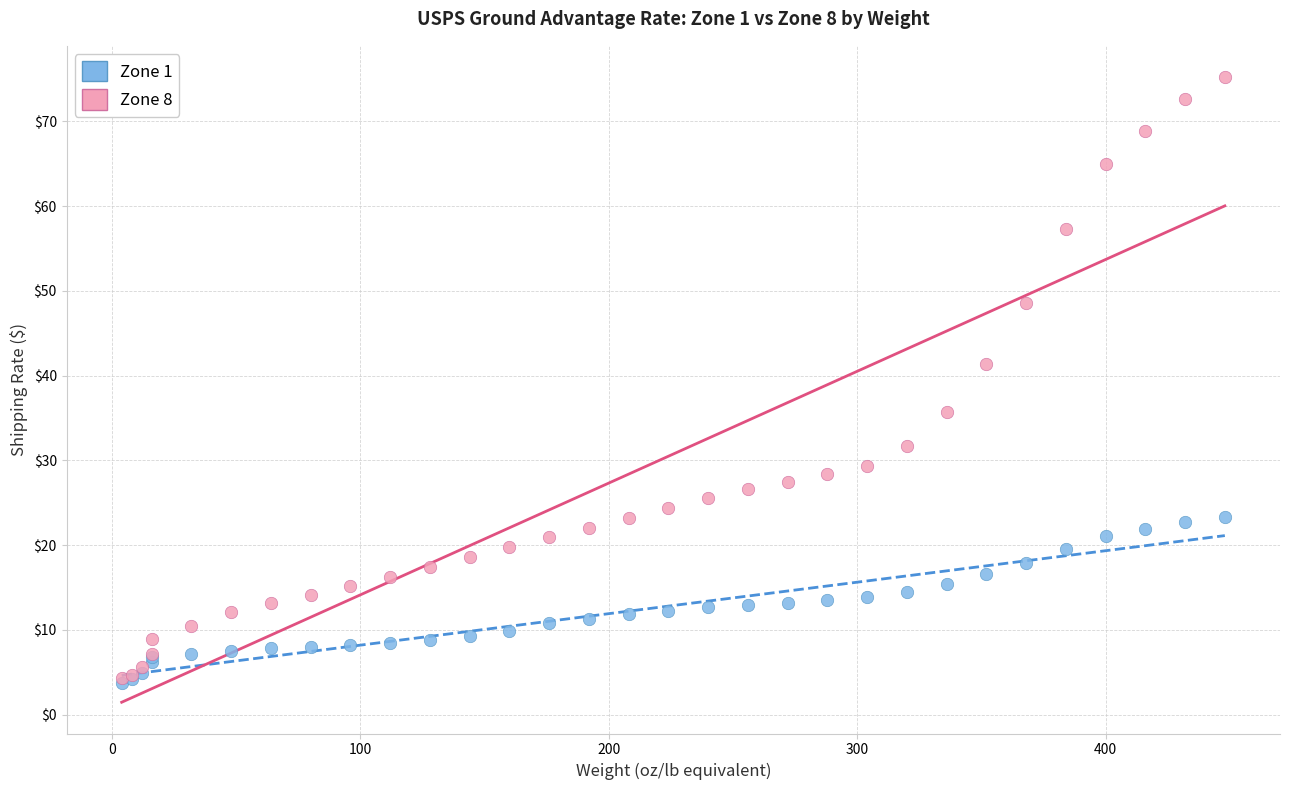

Which series has the widest spread of Y values?

Zone 8